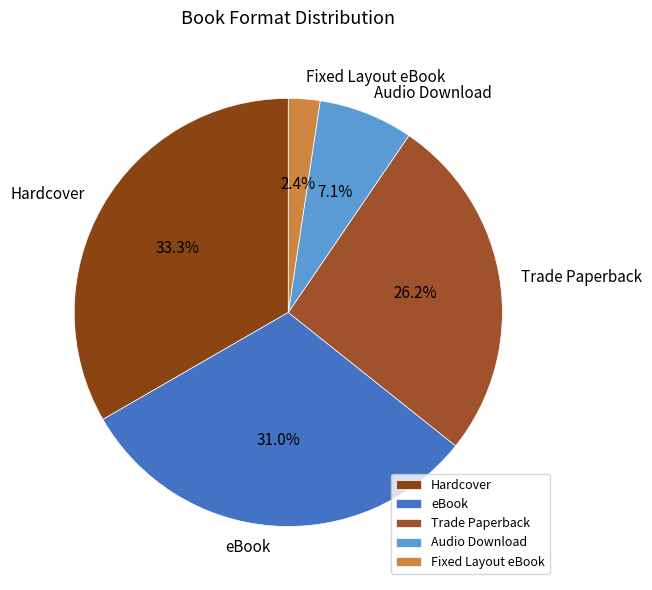

To the nearest percent, what is the difference between the Trade Paperback and Hardcover slice percentages?

7%